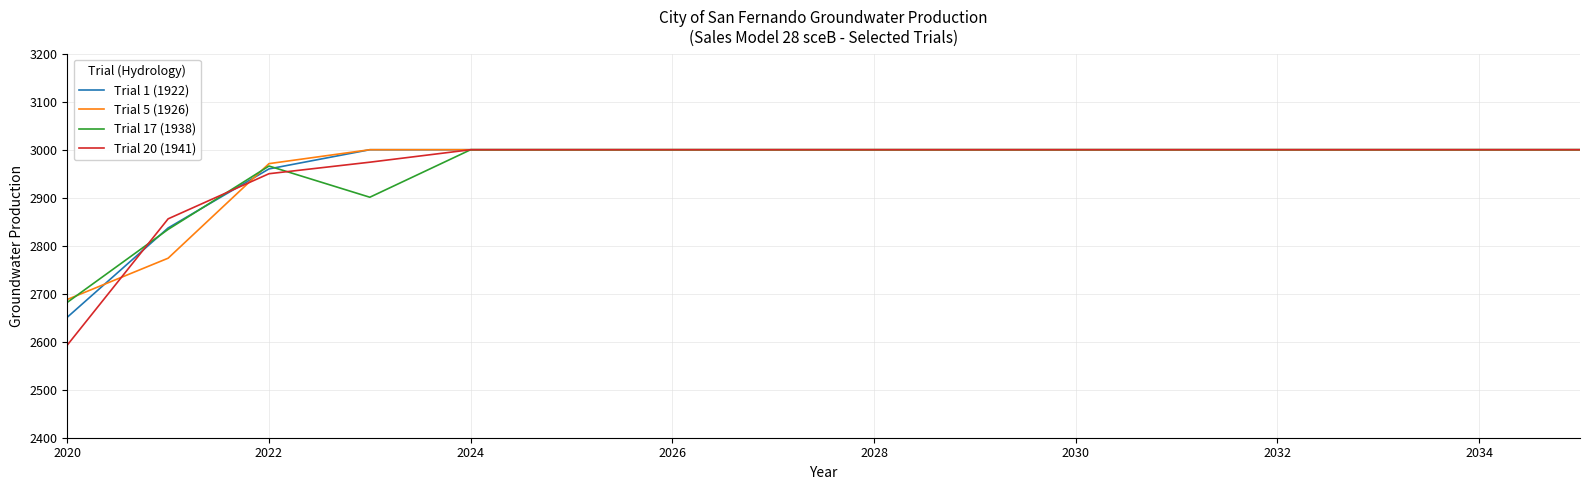

What is the maximum value shown in the chart?

3000